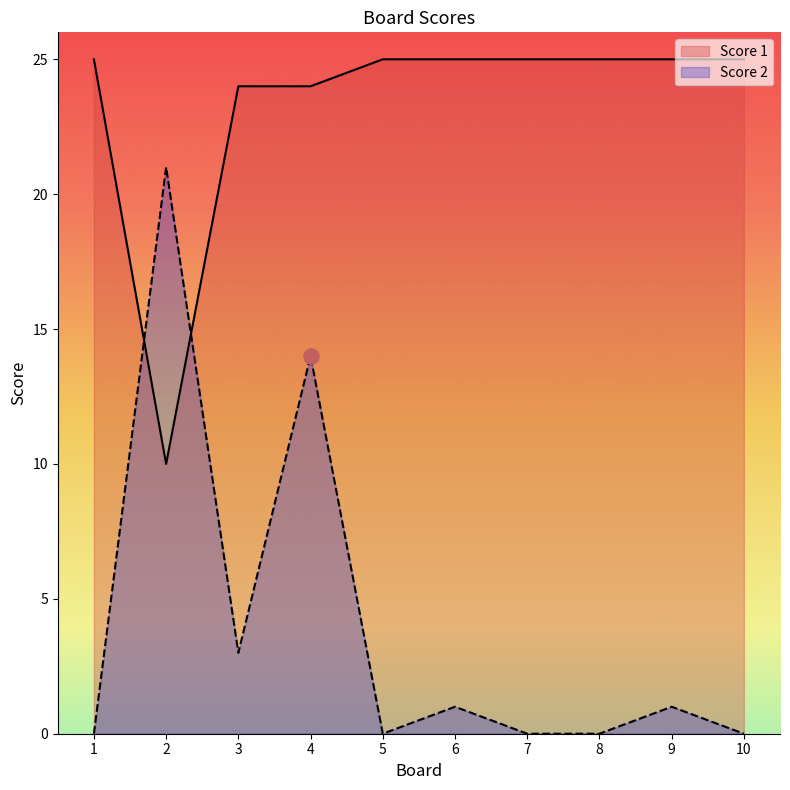

At which category is the sum across all series the highest?

4